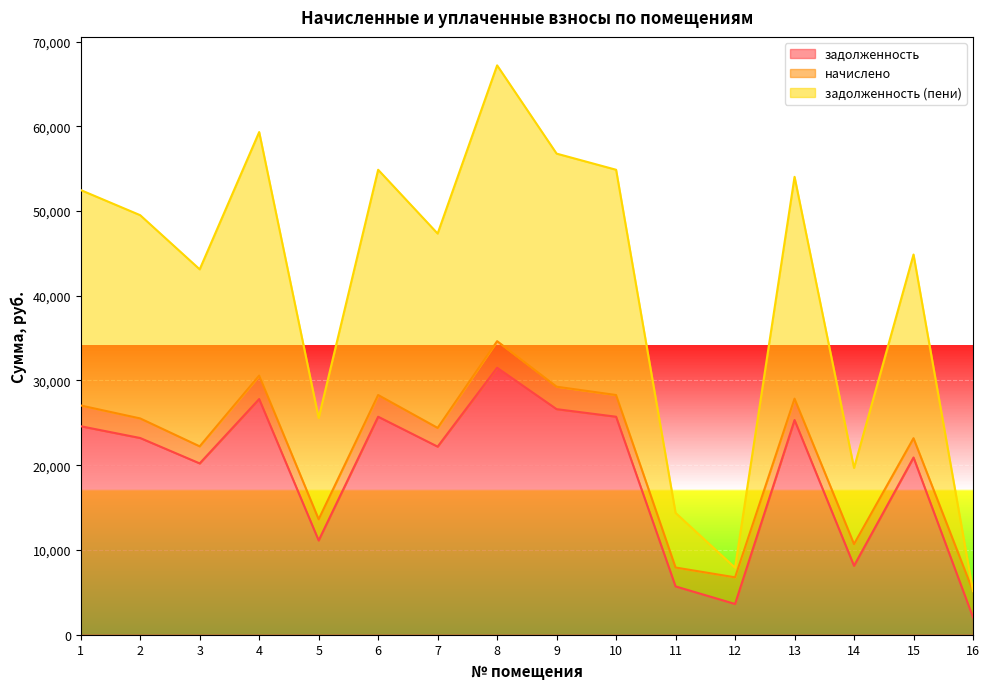

At which category is the sum across all series the highest?

8